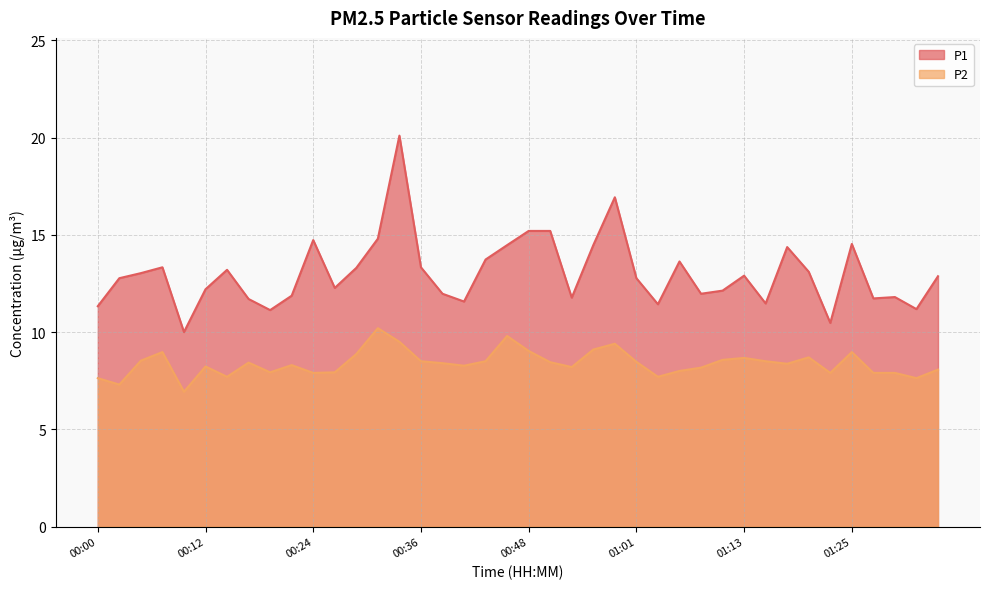

What is the sum of all P1 values?

520.8